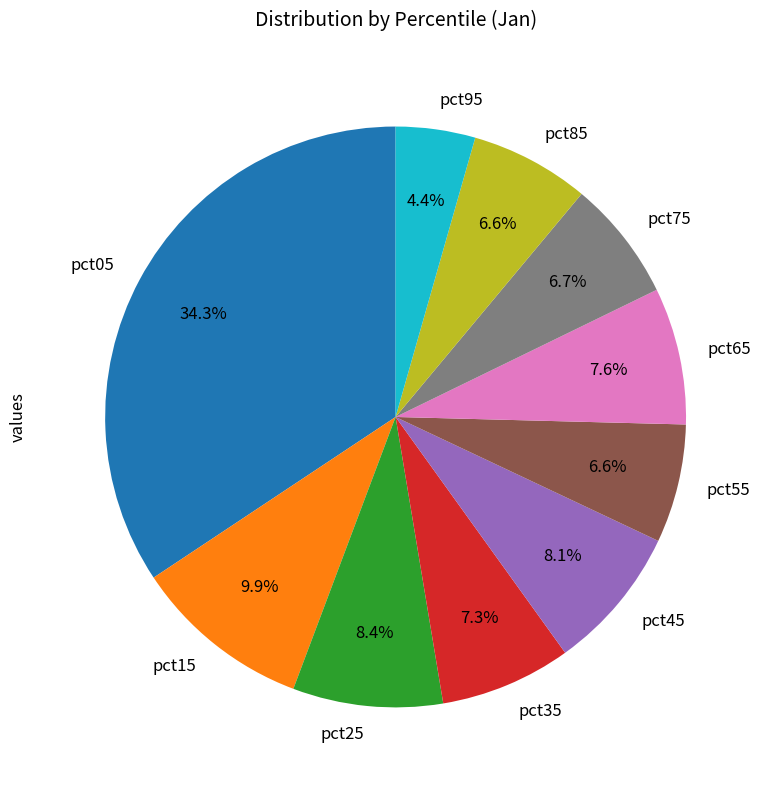

To the nearest percent, what percentage of the pie is pct45?

8%